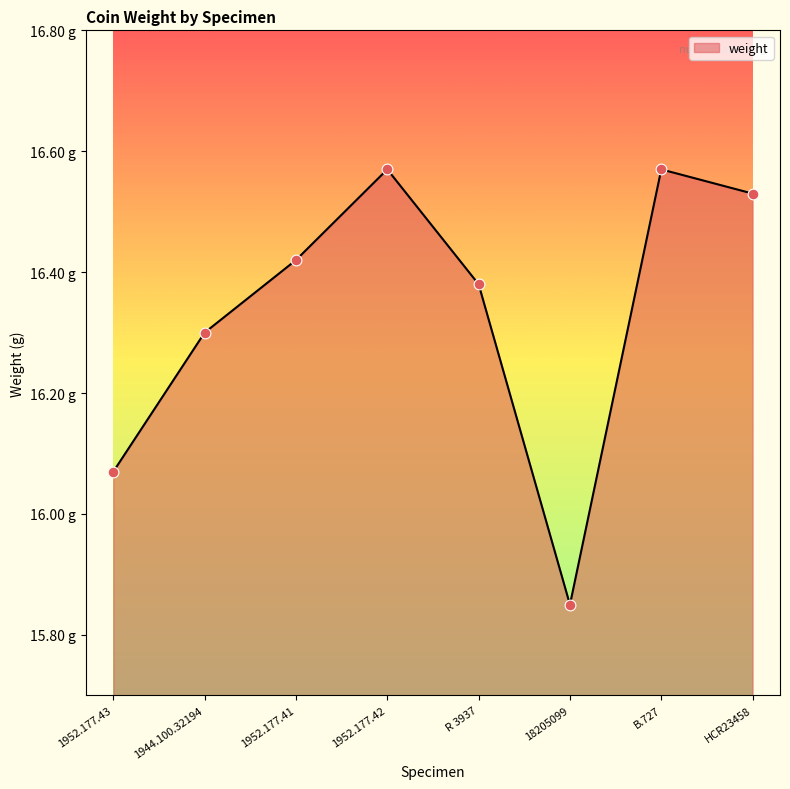

What is the change in value from 18205099 to B.727?

+0.7